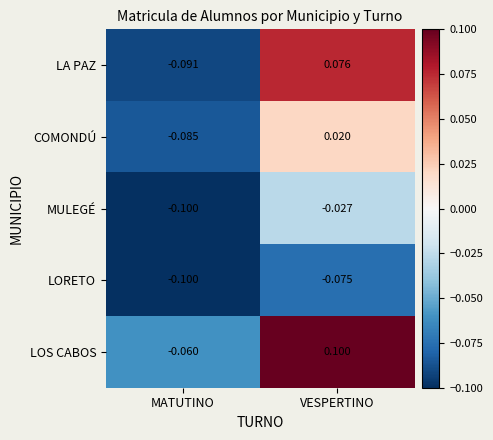

Rank the series by their average value, from highest to lowest.

LOS CABOS, LA PAZ, COMONDÚ, MULEGÉ, LORETO